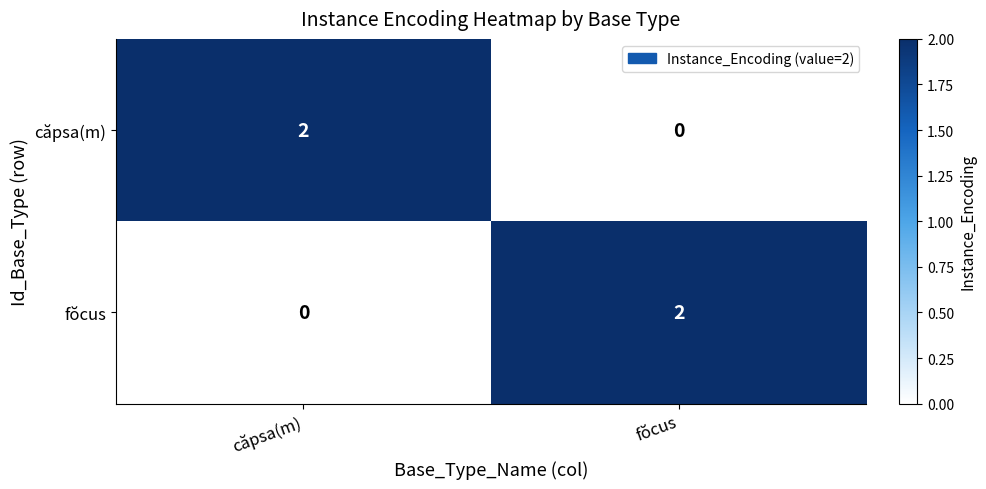

At which label is fŏcus closest to 1?

căpsa(m)